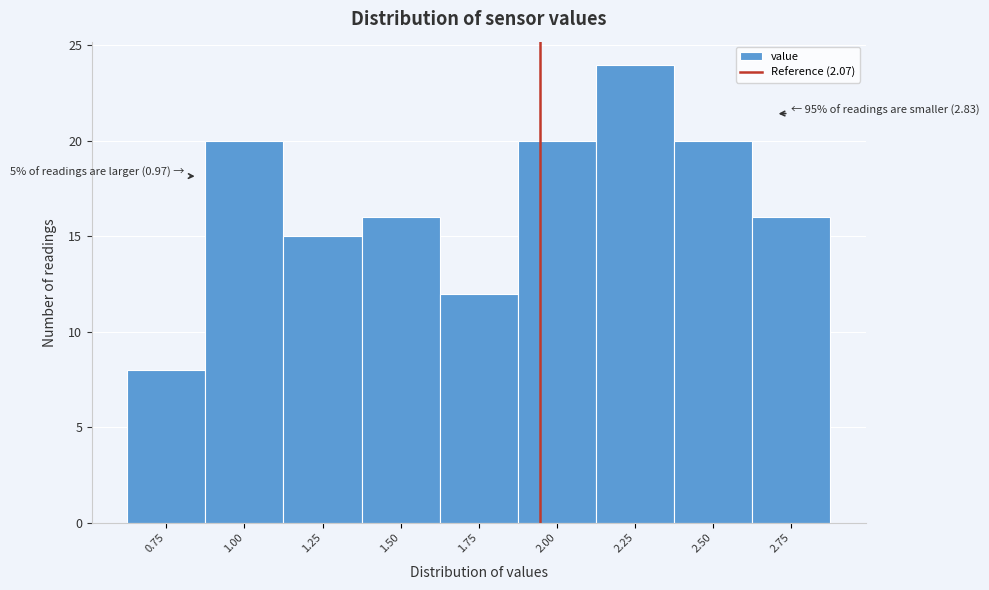

Reading left to right, list all the values displayed in this chart.

8	20	15	16	12	20	24	20	16